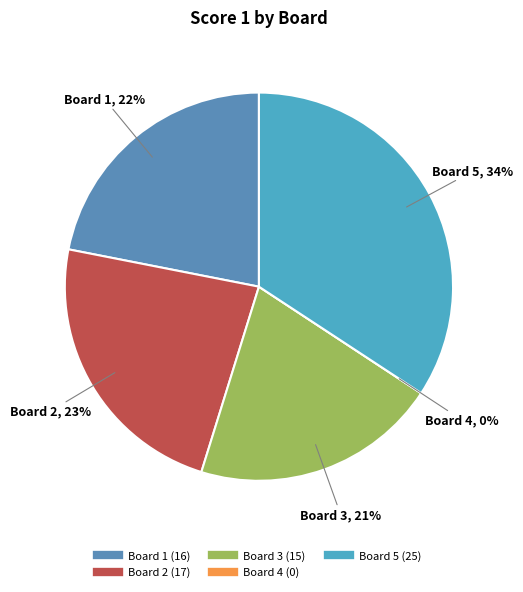

What is the smallest slice in the pie chart?

Board 4